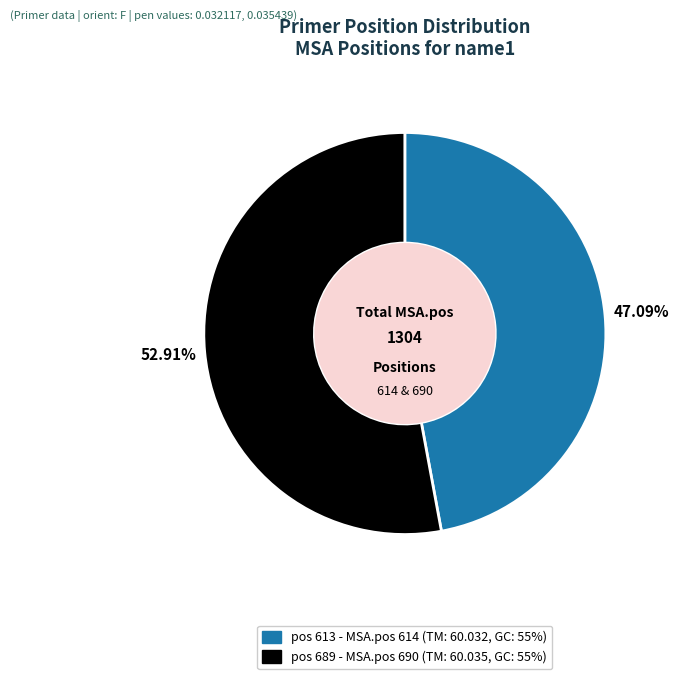

Is there a majority slice in this chart?

Yes